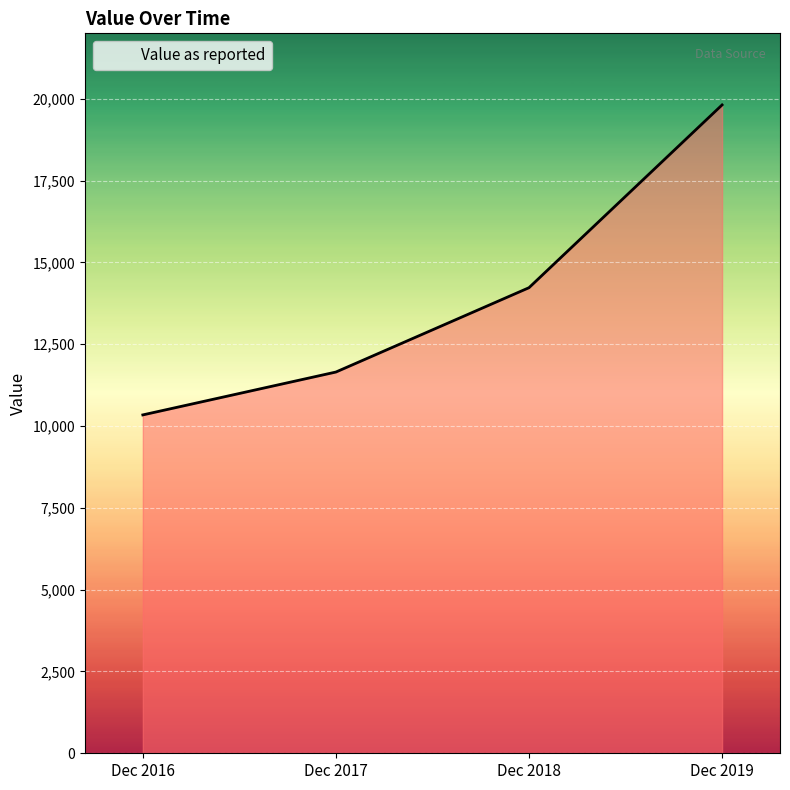

What is the difference between the values at Dec 2019 and Dec 2018?

5585